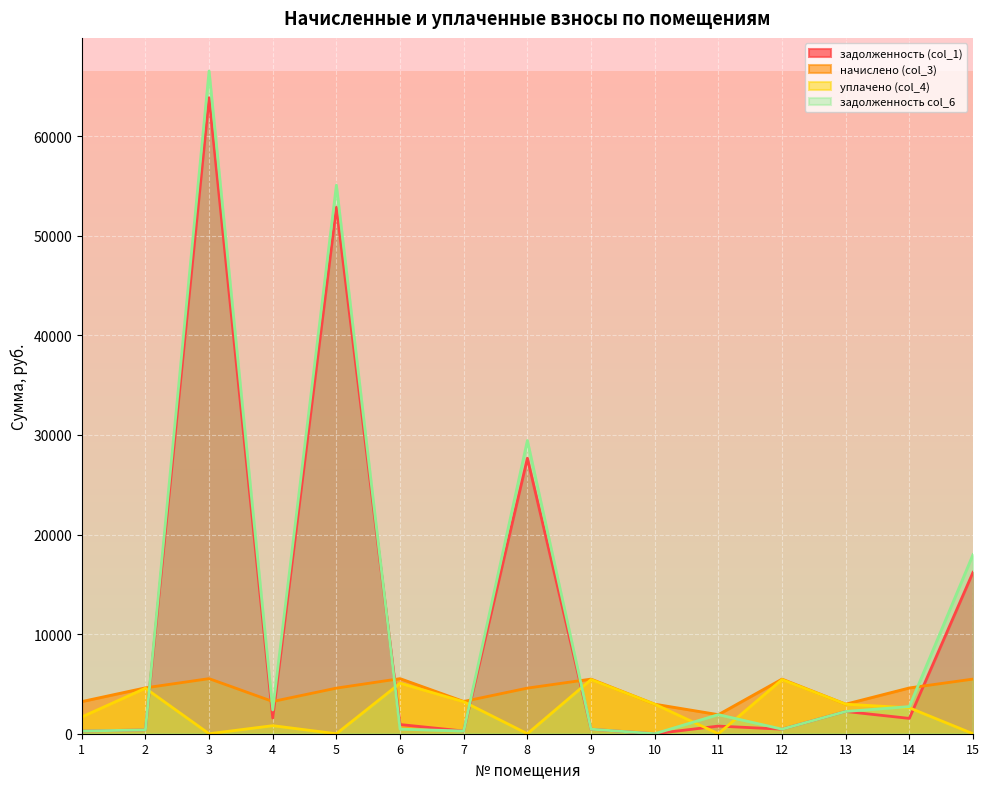

At how many categories does at least one series exceed 18952?

3